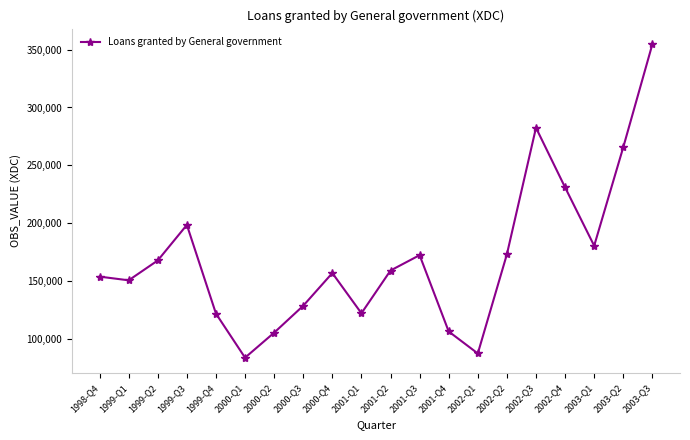

The chart shows a value of 401916 at 2002-Q3. True or false?

False